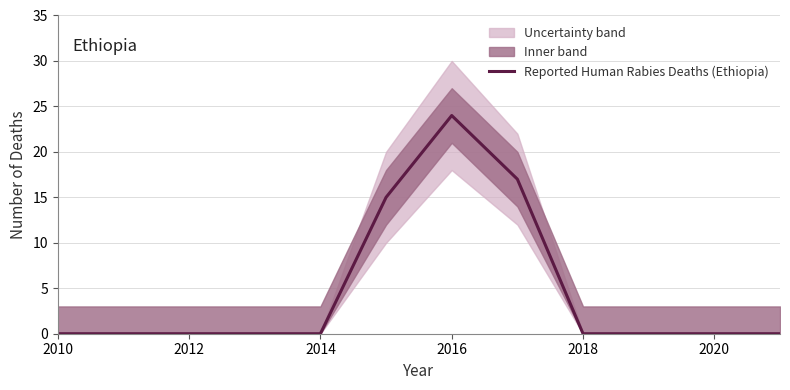

At which label does Reported Human Rabies Deaths (Ethiopia) reach its peak?

2016